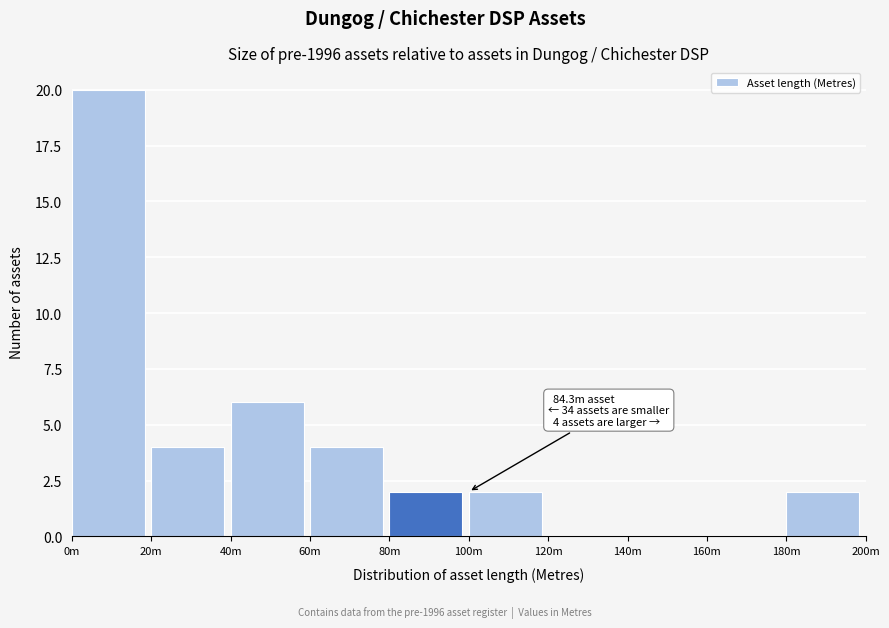

Reading right to left, what are all the values shown in this chart?

180m=2	160m=0	140m=0	120m=0	100m=2	80m=2	60m=4	40m=6	20m=4	0m=20